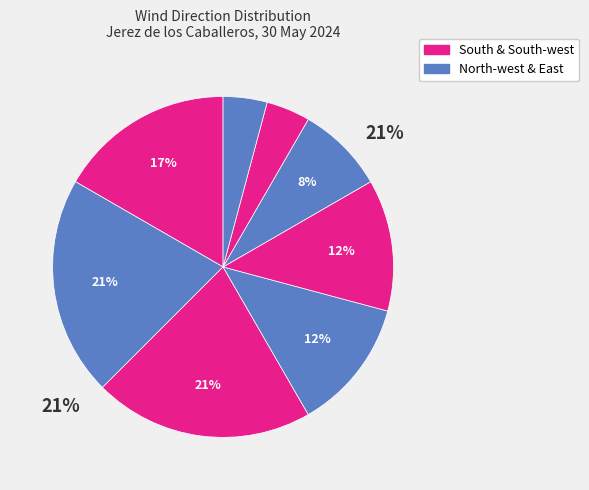

Is it true that West is 1% of the pie?

False